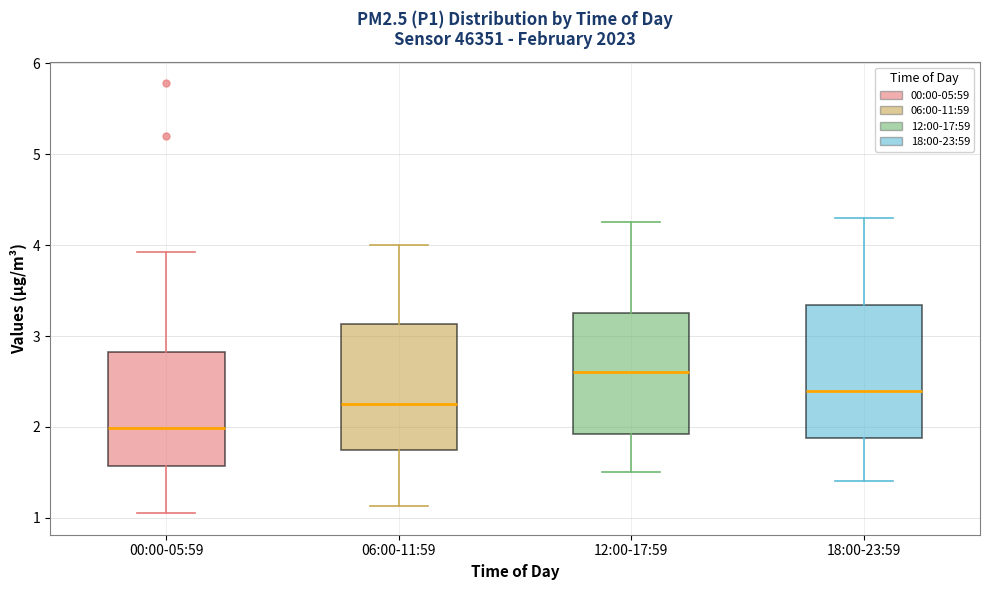

Reading left to right, transcribe this box plot: for each box, give where its median line is, the range the box spans, and where its two whiskers end, as read against the y-axis. The values are not printed on the chart, so give them approximately, as read against the axis.

00:00-05:59: median 2.0, box 1.6 to 2.8, whiskers 1.1 to 3.9
06:00-11:59: median 2.3, box 1.7 to 3.1, whiskers 1.1 to 4.0
12:00-17:59: median 2.6, box 1.9 to 3.3, whiskers 1.5 to 4.3
18:00-23:59: median 2.4, box 1.9 to 3.3, whiskers 1.4 to 4.3